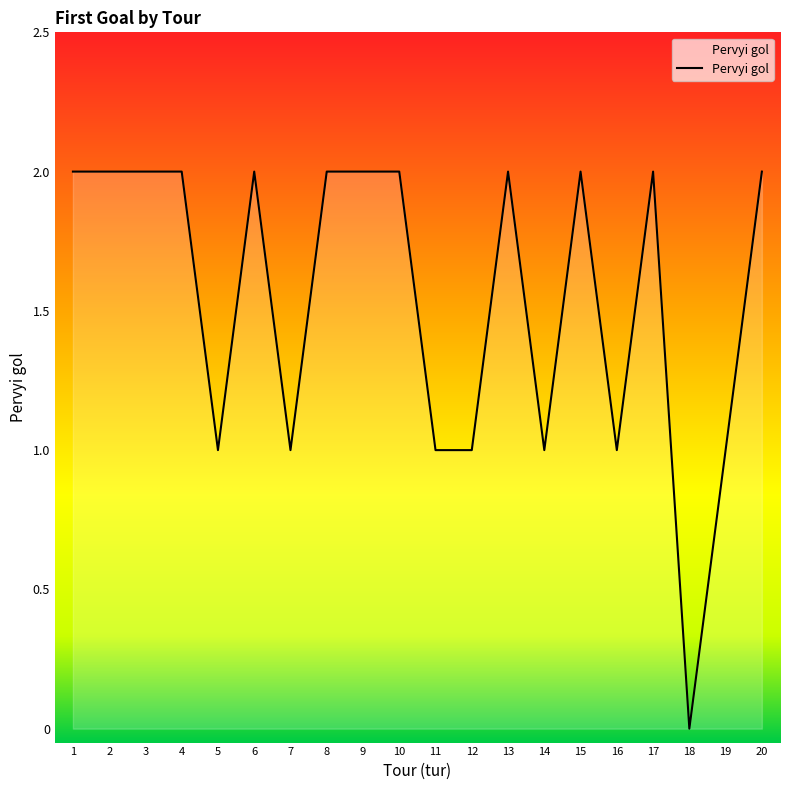

Count the values in the range 1 to 2.

19